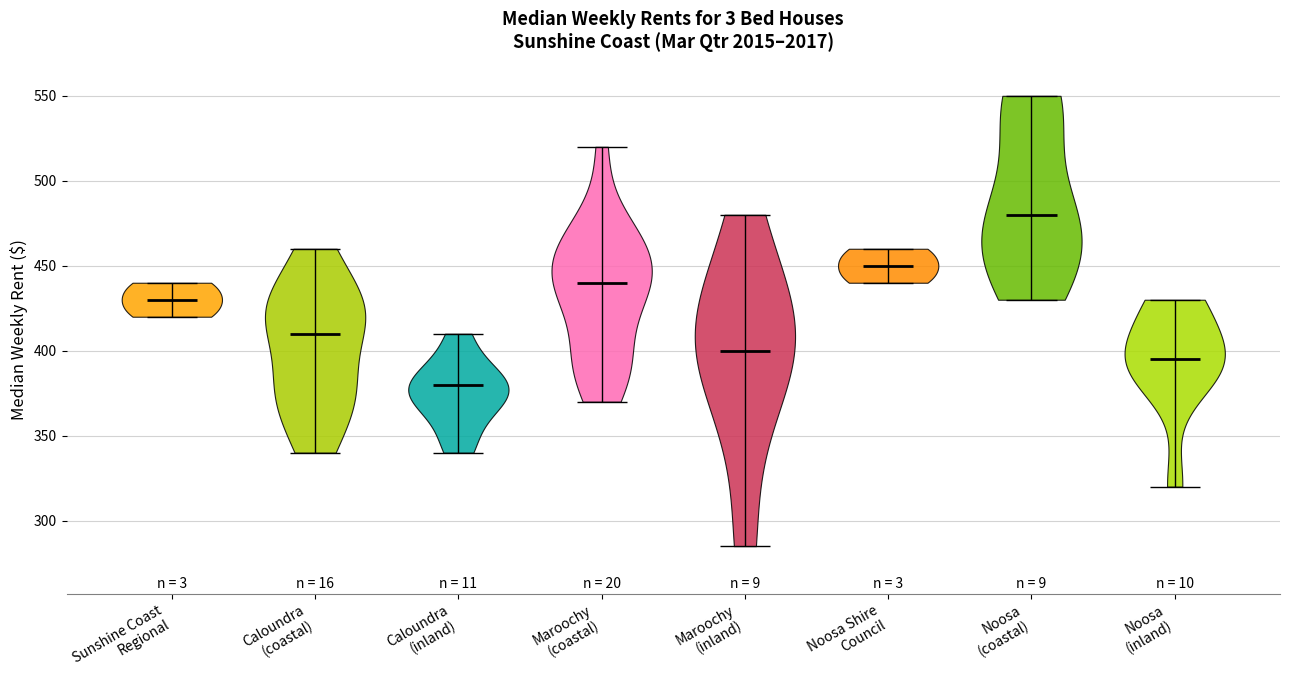

Reading left to right, read every violin against the y-axis: where its median line is, and the lowest and highest points it reaches. The values are not printed on the chart, so give them approximately, as read against the axis.

Sunshine Coast Regional: median line 430, lowest point 420, highest point 440
Caloundra (coastal): median line 410, lowest point 340, highest point 460
Caloundra (inland): median line 380, lowest point 340, highest point 410
Maroochy (coastal): median line 440, lowest point 370, highest point 520
Maroochy (inland): median line 400, lowest point 285, highest point 480
Noosa Shire Council: median line 450, lowest point 440, highest point 460
Noosa (coastal): median line 480, lowest point 430, highest point 550
Noosa (inland): median line 395, lowest point 320, highest point 430